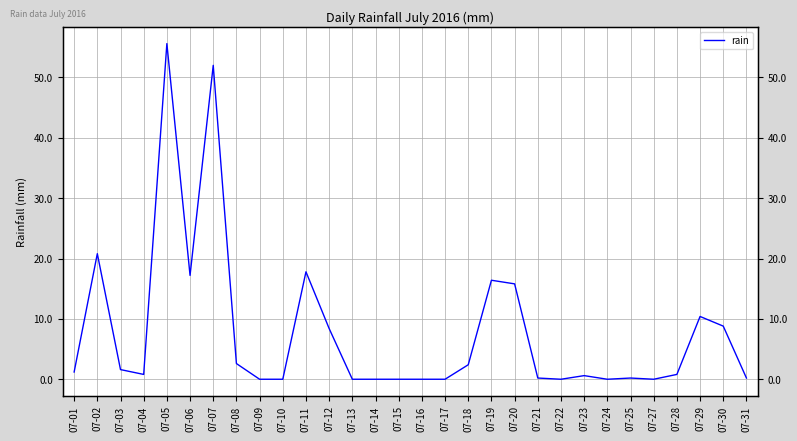

Which label corresponds to the largest value in the chart?

07-05